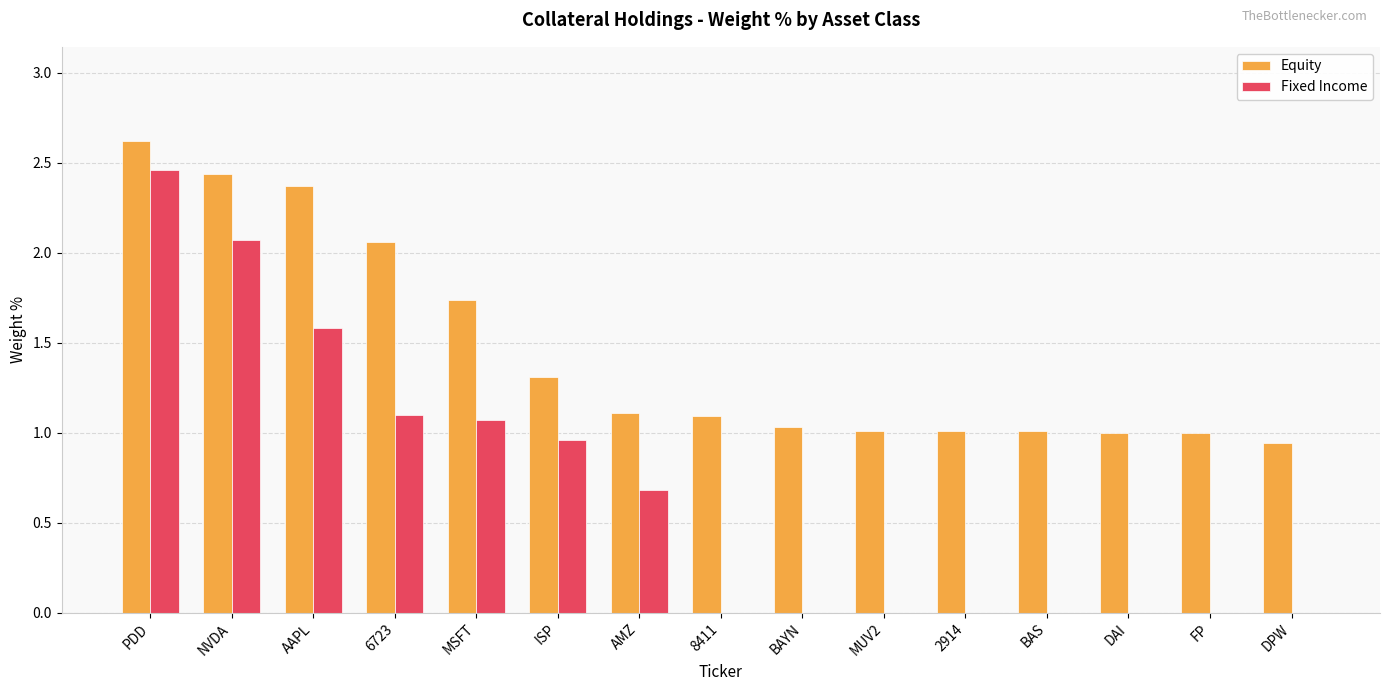

At which category is the sum across all series the highest?

PDD